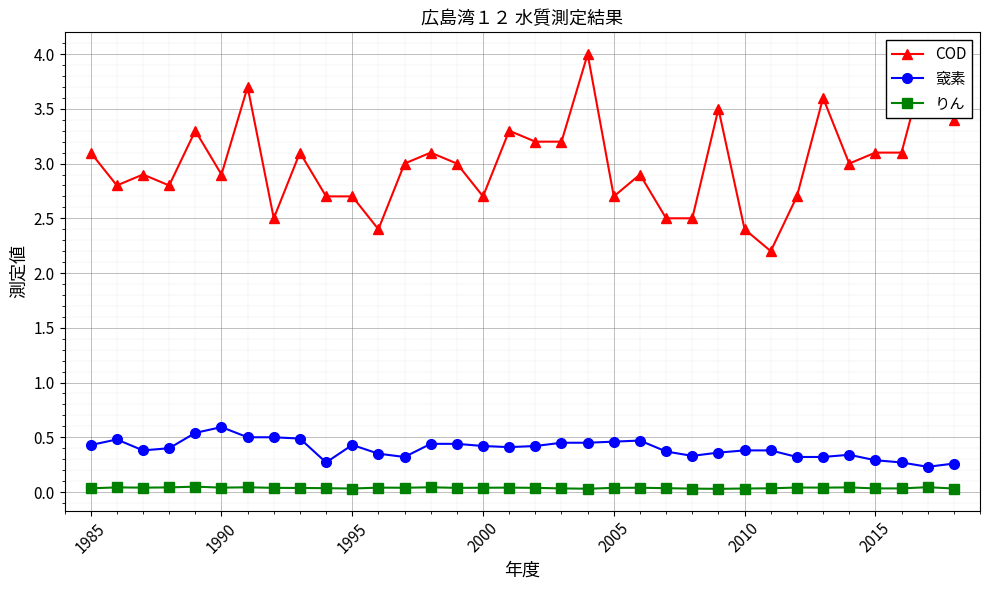

At which label does 窢素 reach its peak?

1990